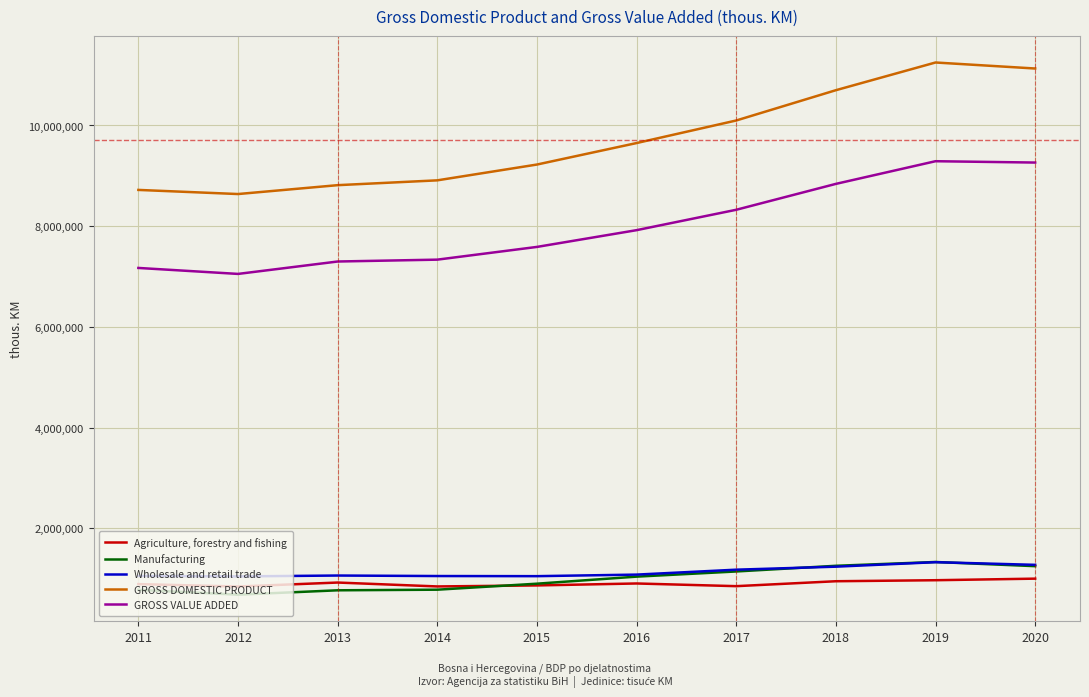

Between 2017 and 2019, which series saw the biggest shift?

GROSS DOMESTIC PRODUCT